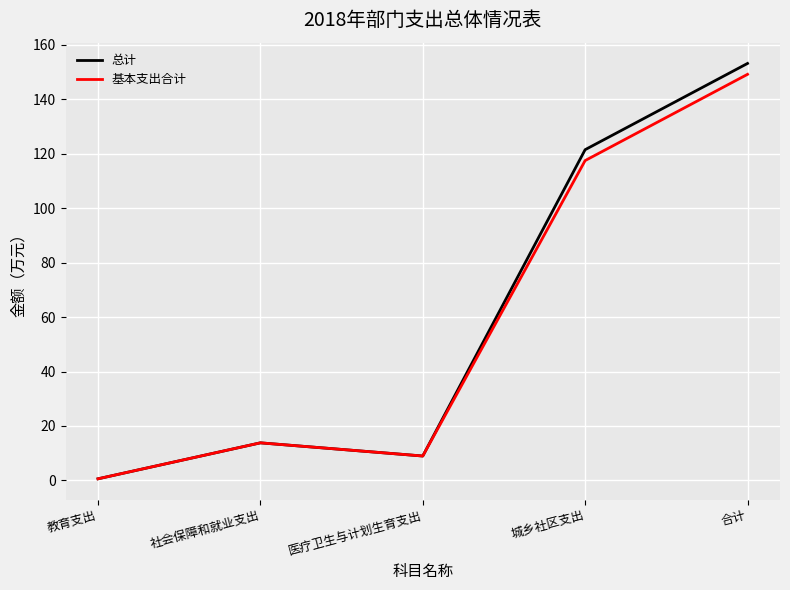

At which category does the chart reach its minimum across all series?

教育支出